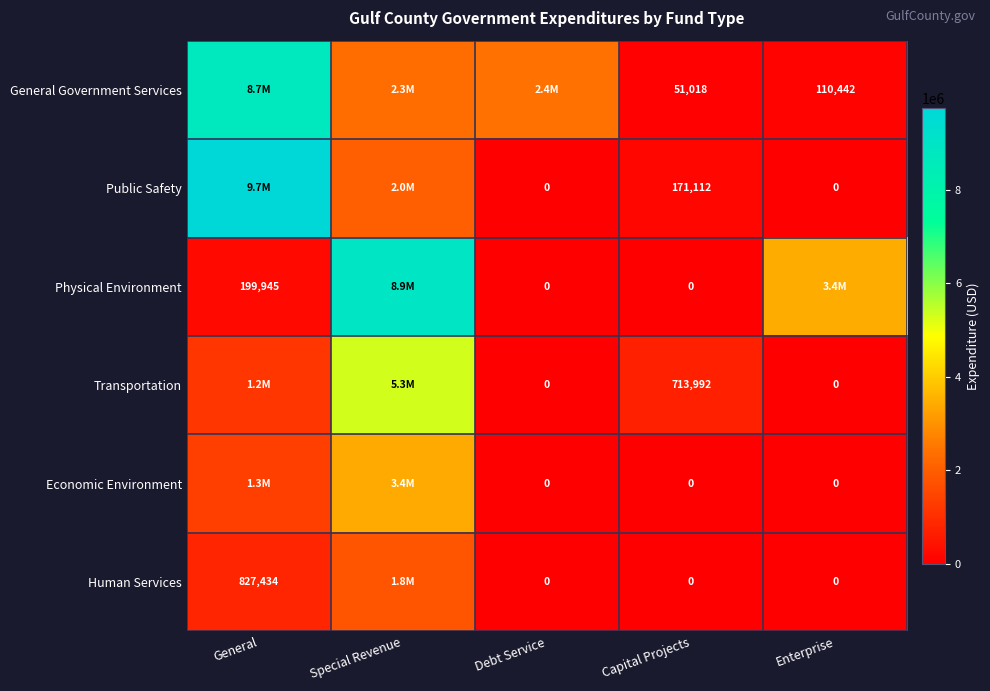

Which category has the lowest value across all series?

Debt Service